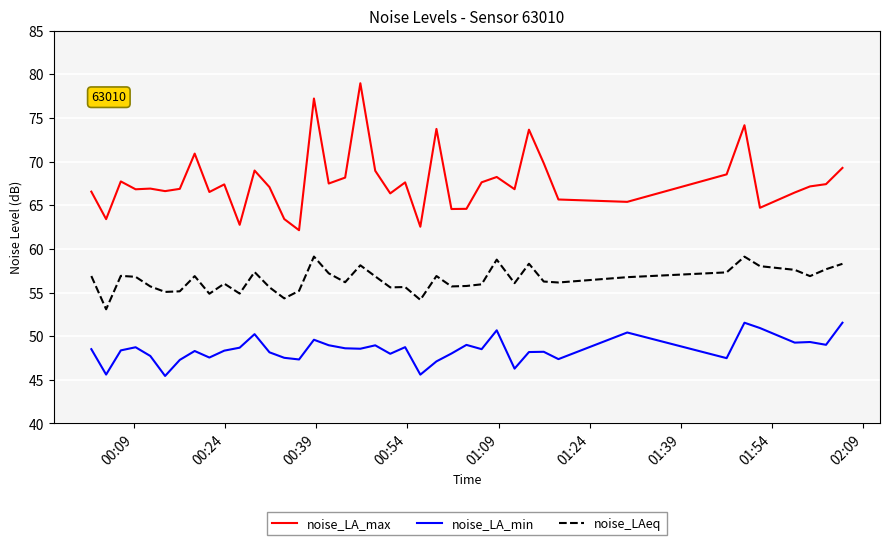

True or false: noise_LAeq has more than 2 interior local peaks.

True